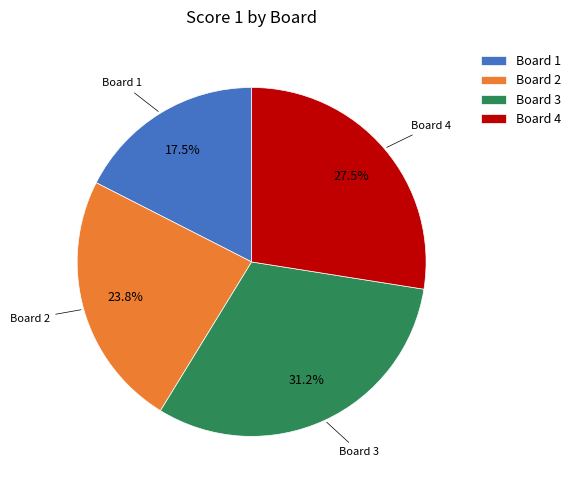

What is the smallest slice in the pie chart?

Board 1